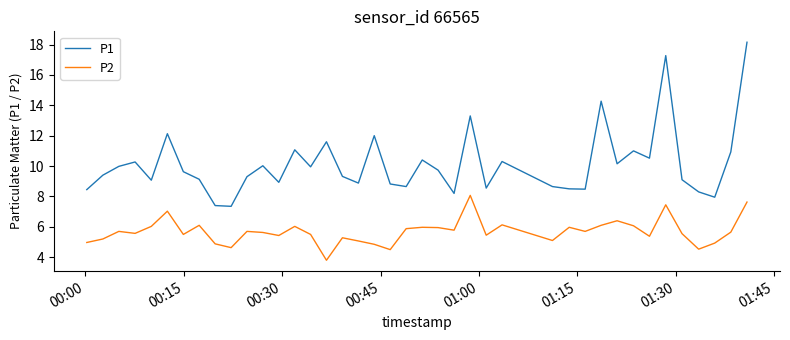

What is the lowest value of the P2 series?

3.8